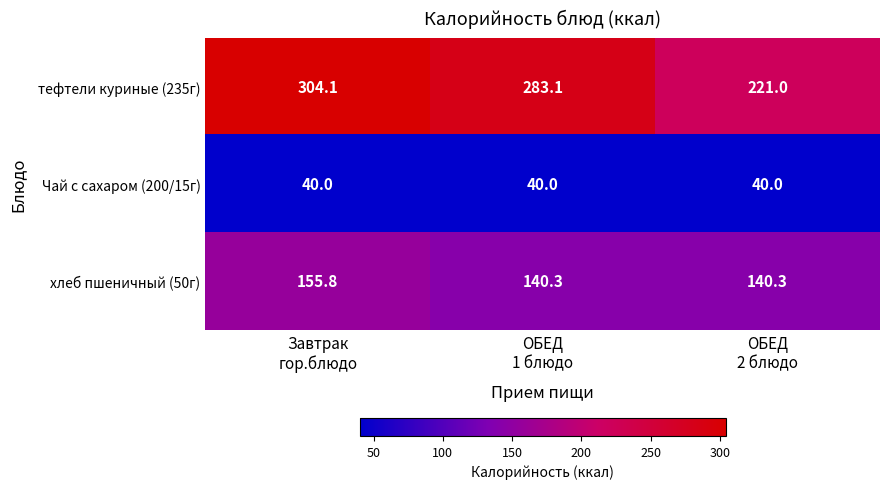

Reading left to right, list all the values displayed in this chart.

тефтели куриные (235г): 304.1	283.1	221.0
Чай с сахаром (200/15г): 40.0	40.0	40.0
хлеб пшеничный (50г): 155.8	140.3	140.3